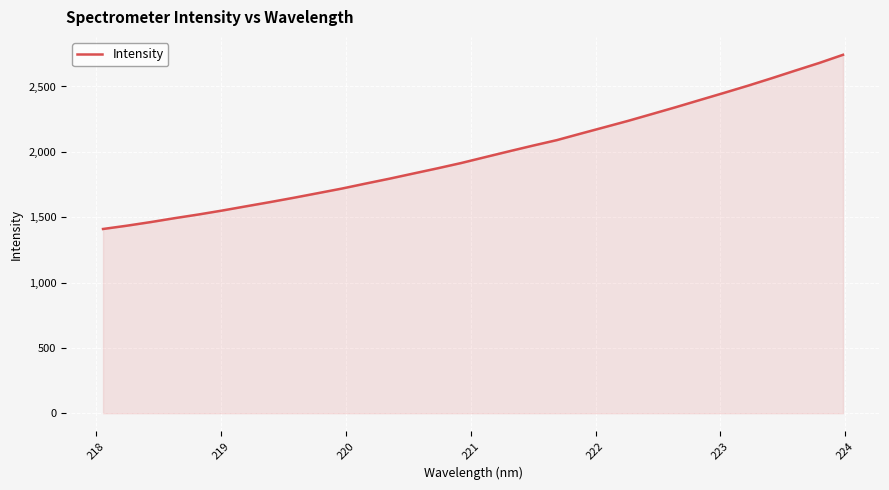

Reading left to right, extract all data points from this chart.

1409.6	1434.9	1462.6	1492.5	1520.7	1551.1	1583.6	1615.7	1649.1	1684.0	1719.0	1757.4	1794.8	1834.4	1873.8	1914.6	1959.5	2004.0	2047.5	2089.5	2139.3	2188.3	2237.6	2289.8	2342.3	2396.6	2450.5	2505.3	2562.6	2621.7	2679.8	2742.4